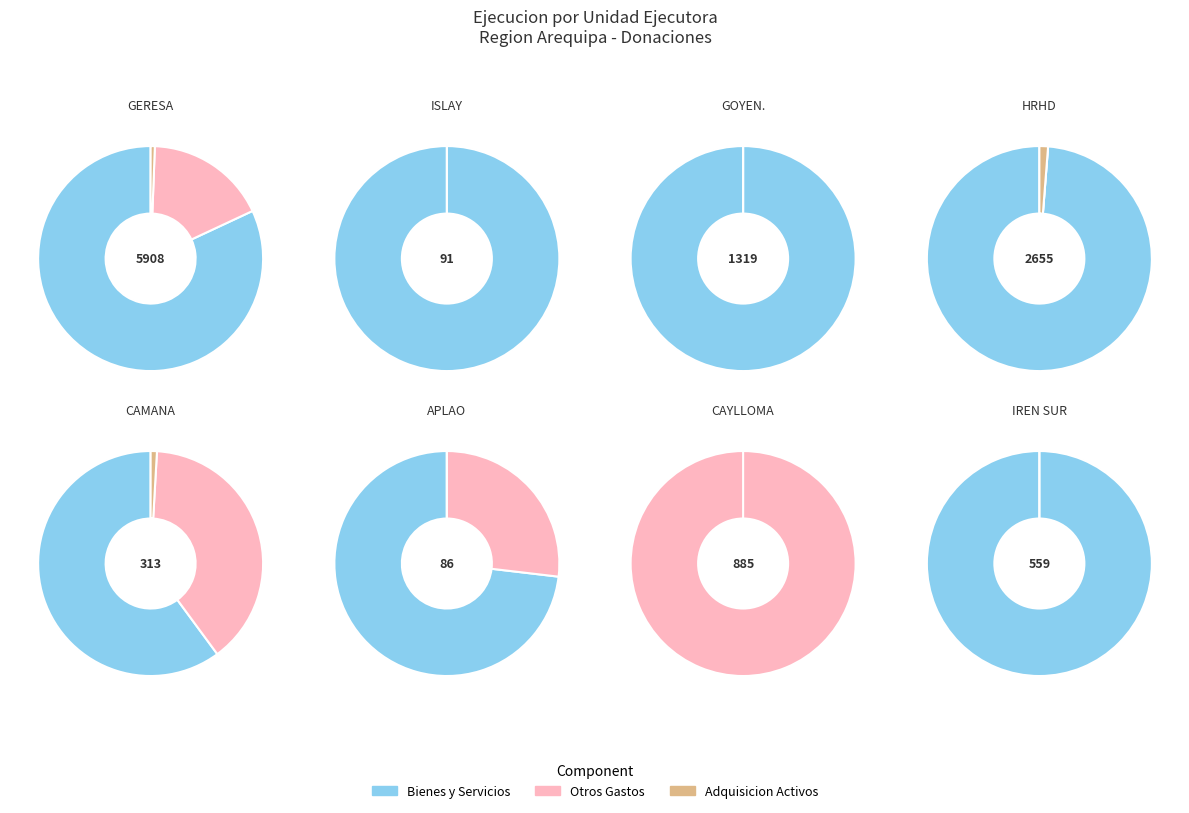

How many segments does this pie chart have?

8